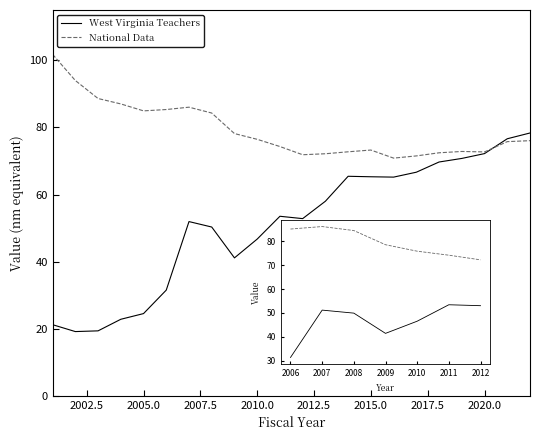

True or false: National Data has more than 1 points higher than both neighbors.

False